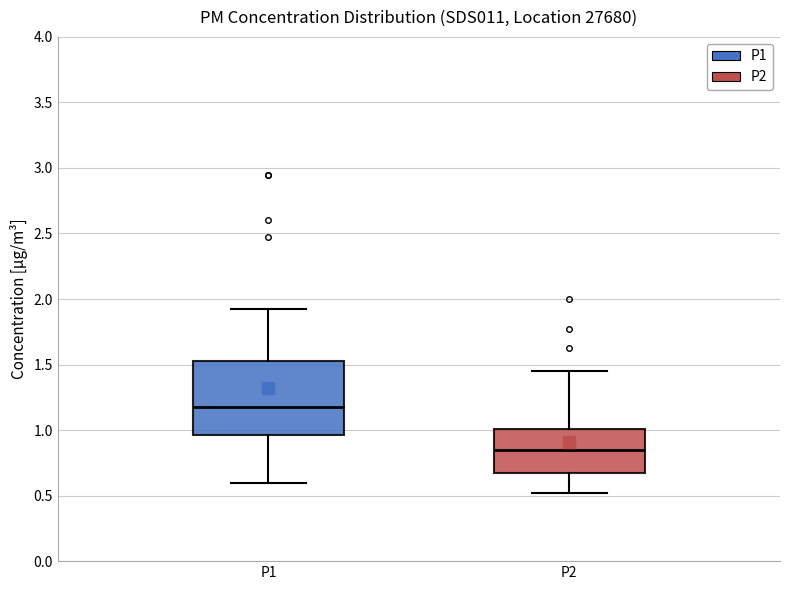

Where does the lower whisker of the box for P2 end on the y-axis? The values are not printed on the chart, so give them approximately, as read against the axis.

0.50